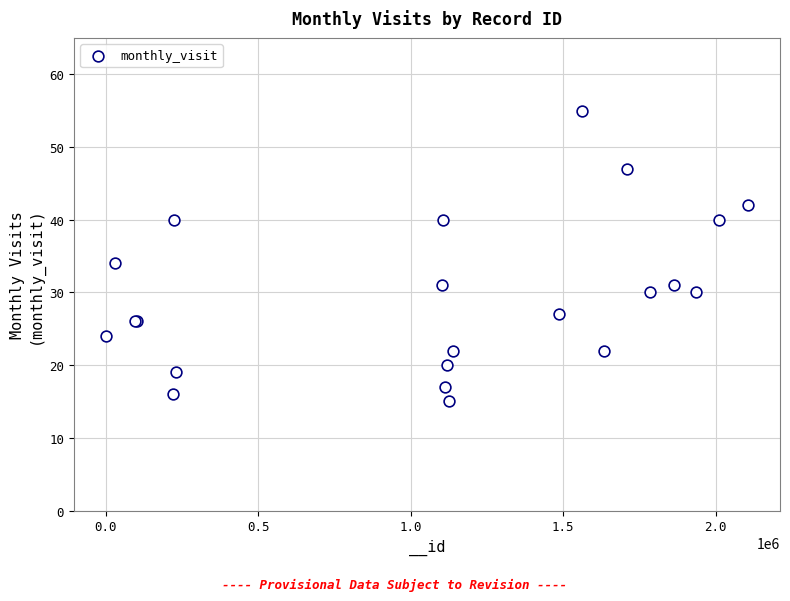

What Y value in the scatter plot is closest to 35?

34